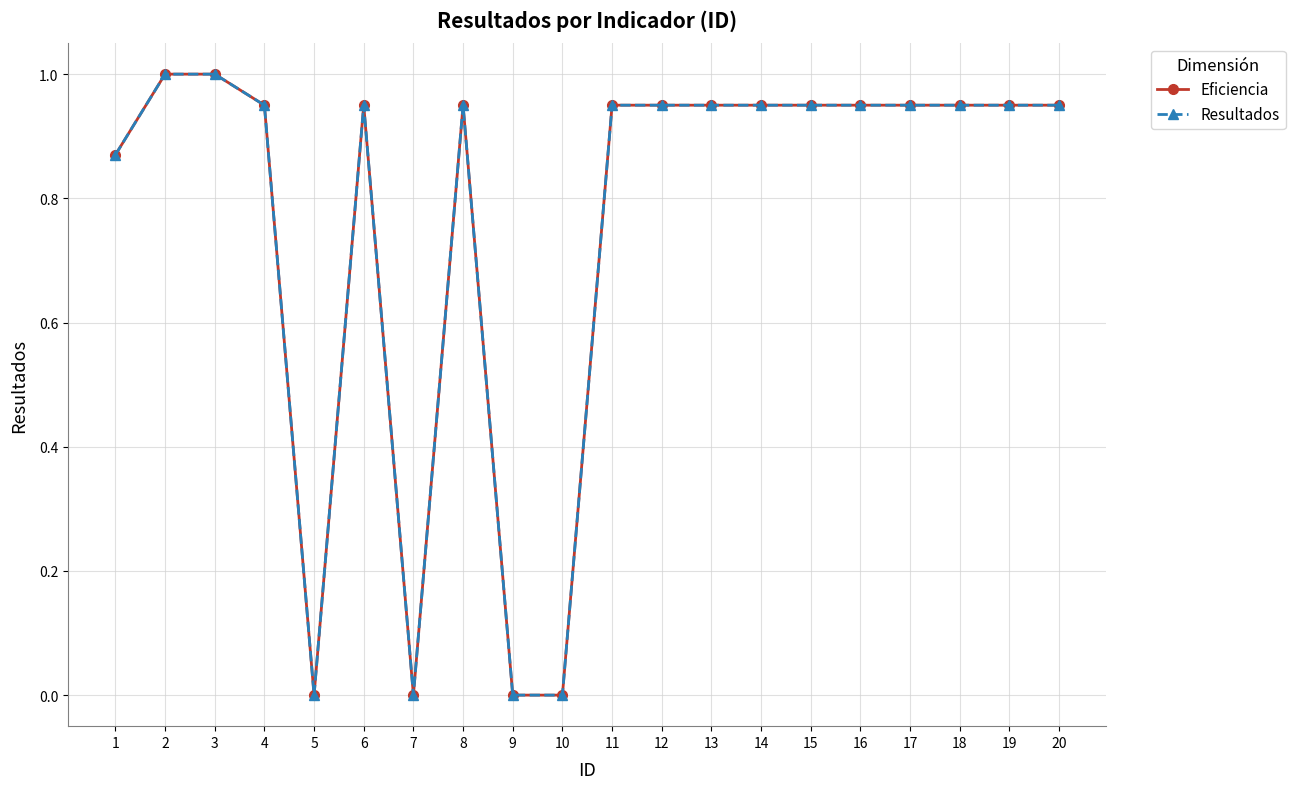

True or false: Eficiencia and Resultados intersect in this chart.

False